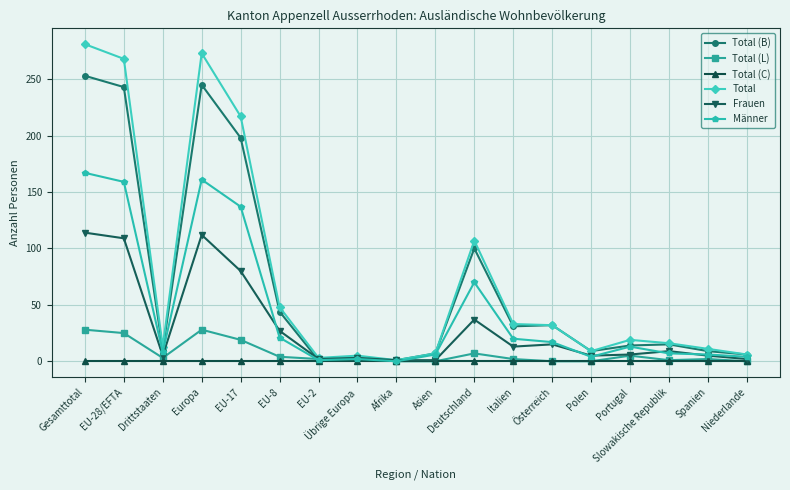

How many distinct data groups are displayed?

6